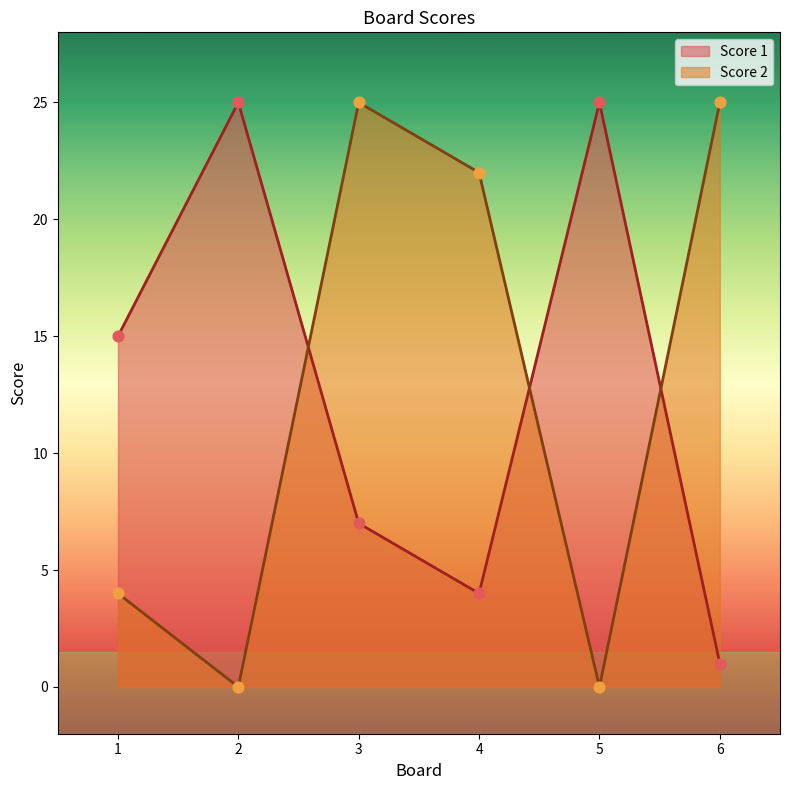

Which series contains the lowest Y value?

Score 2